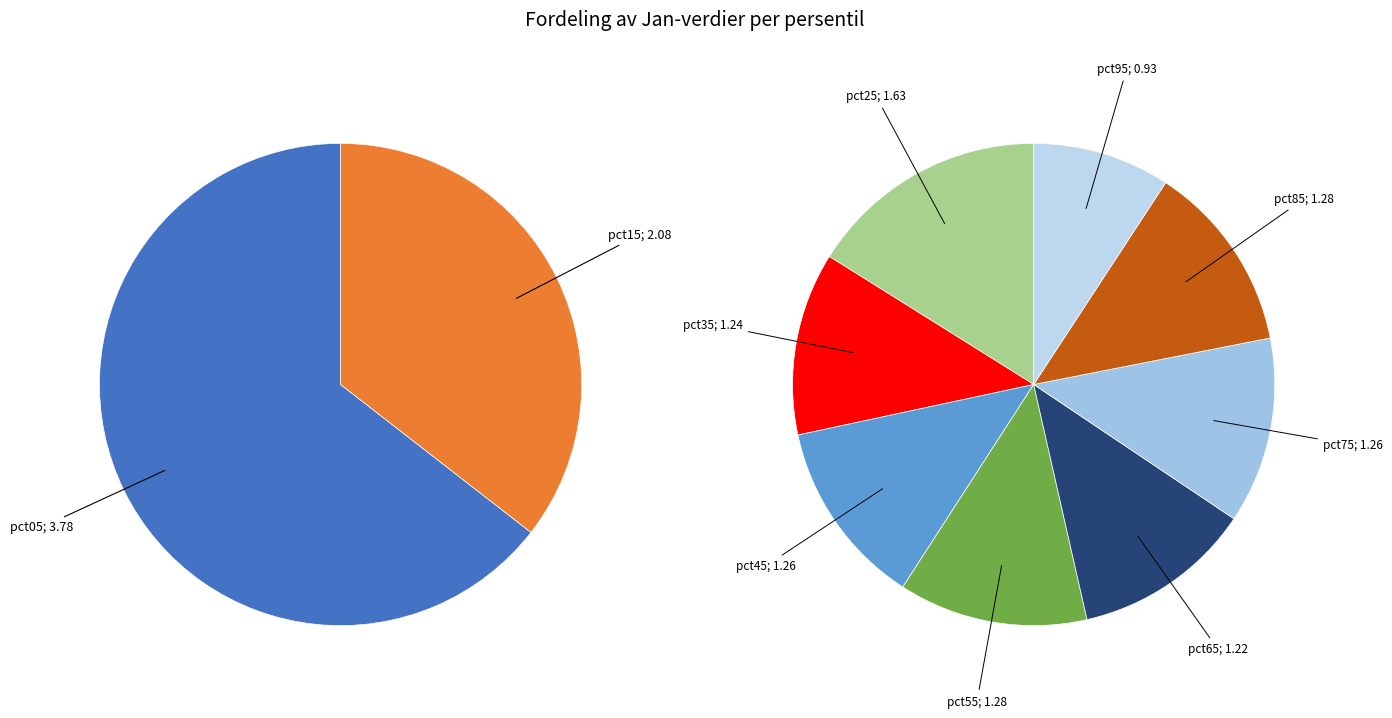

How many slices are in this pie chart?

10